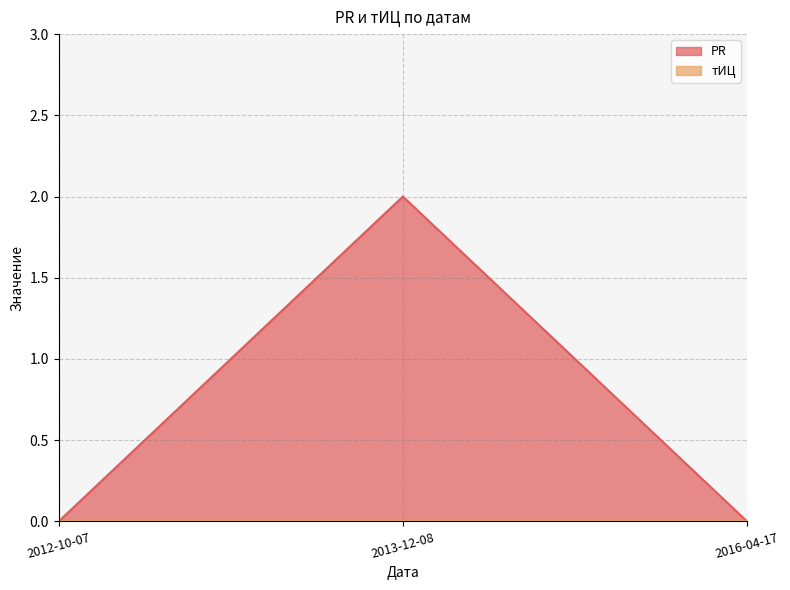

Where is the data nearest to the value 1?

2012-10-07